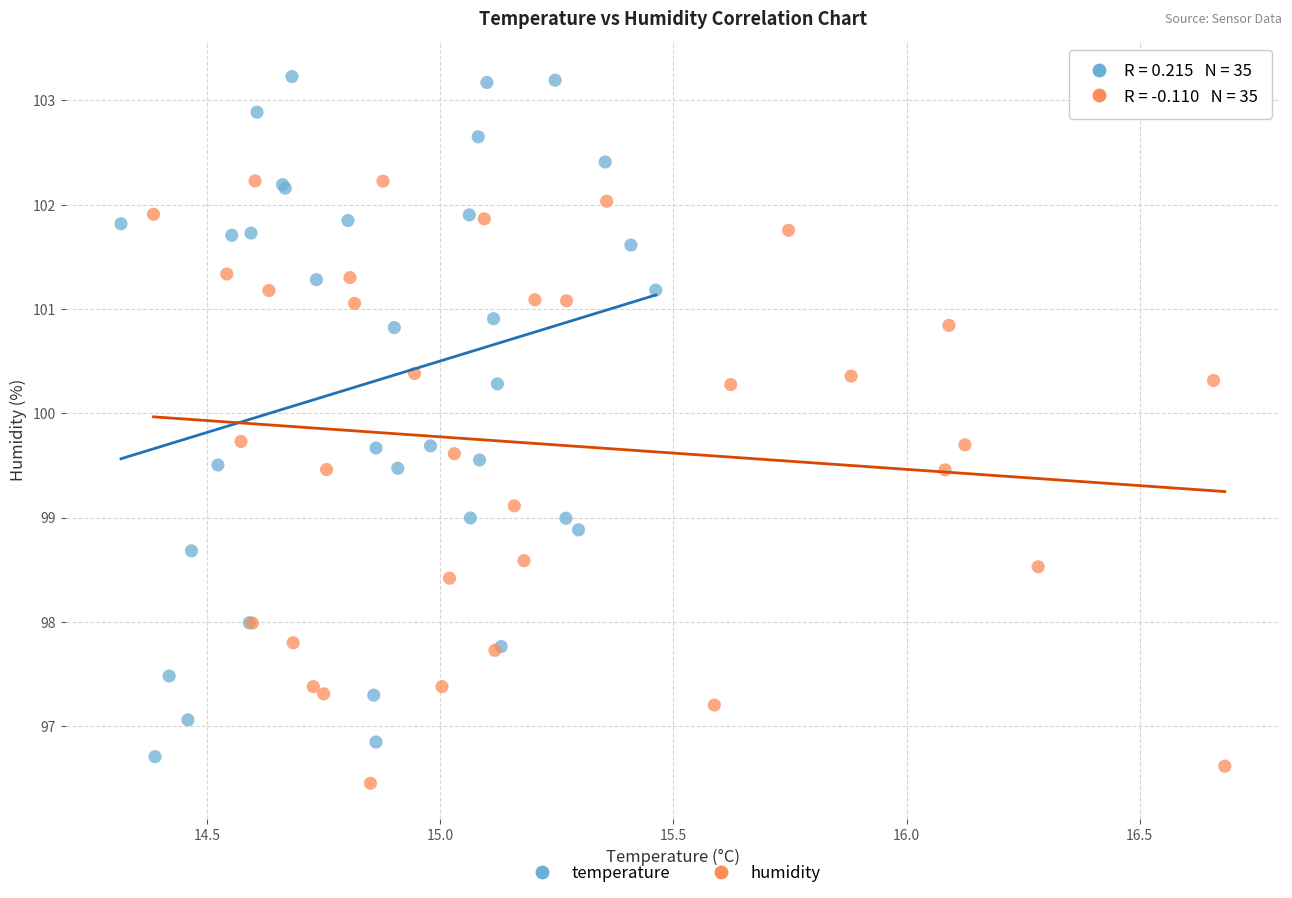

Which series contains the lowest Y value?

humidity